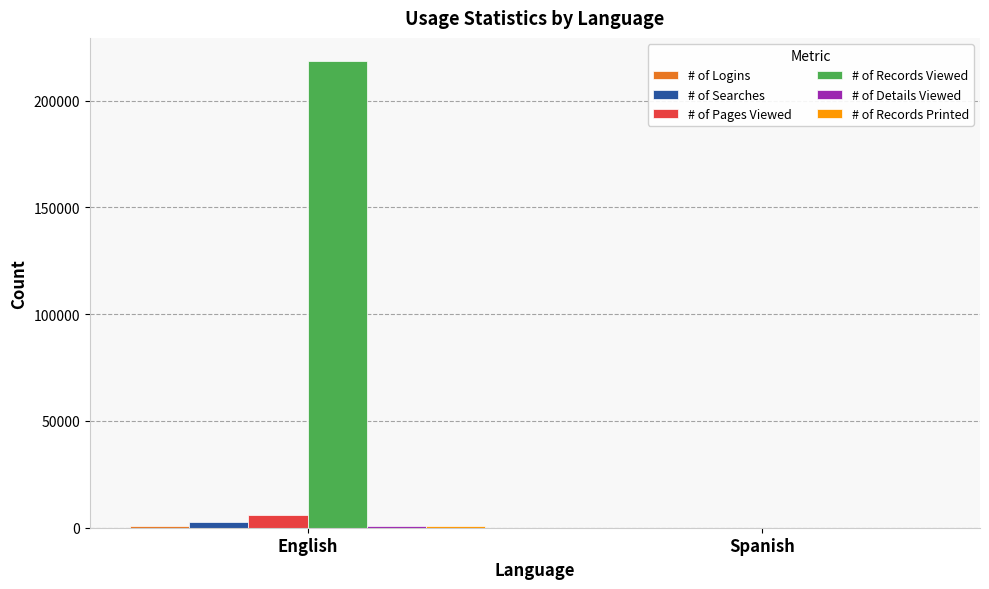

Which series has the largest total across all categories?

# of Records Viewed